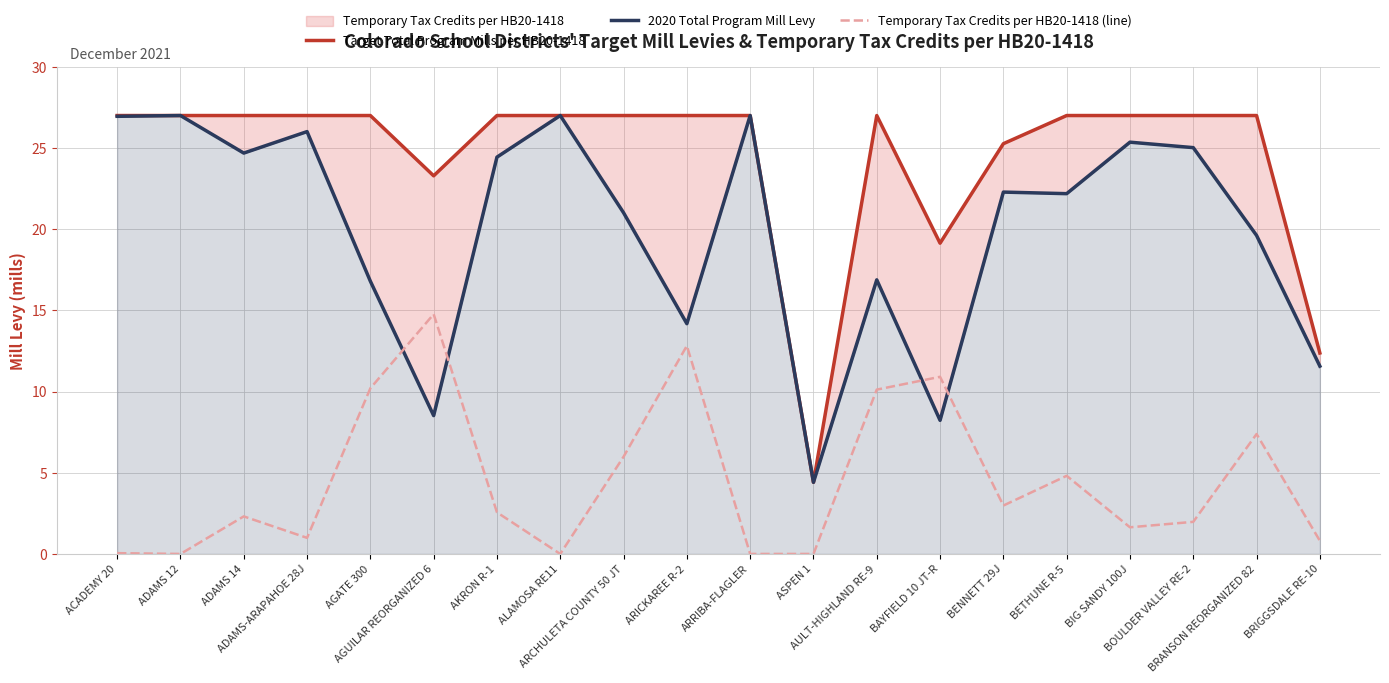

Reading left to right, list all the values displayed in this chart.

Target Total Program Mills per HB20-1418: 27.0	27.0	27.0	27.0	27.0	23.3	27.0	27.0	27.0	27.0	27.0	4.4	27.0	19.1	25.3	27.0	27.0	27.0	27.0	12.4
2020 Total Program Mill Levy: 27.0	27.0	24.7	26.0	16.8	8.5	24.4	27.0	21.0	14.2	27.0	4.4	16.9	8.2	22.3	22.2	25.4	25.0	19.6	11.6
Temporary Tax Credits per HB20-1418 (line): 0.0	0.0	2.3	1.0	10.2	14.8	2.6	0.0	6.0	12.8	0.0	0.0	10.1	10.9	3.0	4.8	1.6	2.0	7.4	0.8